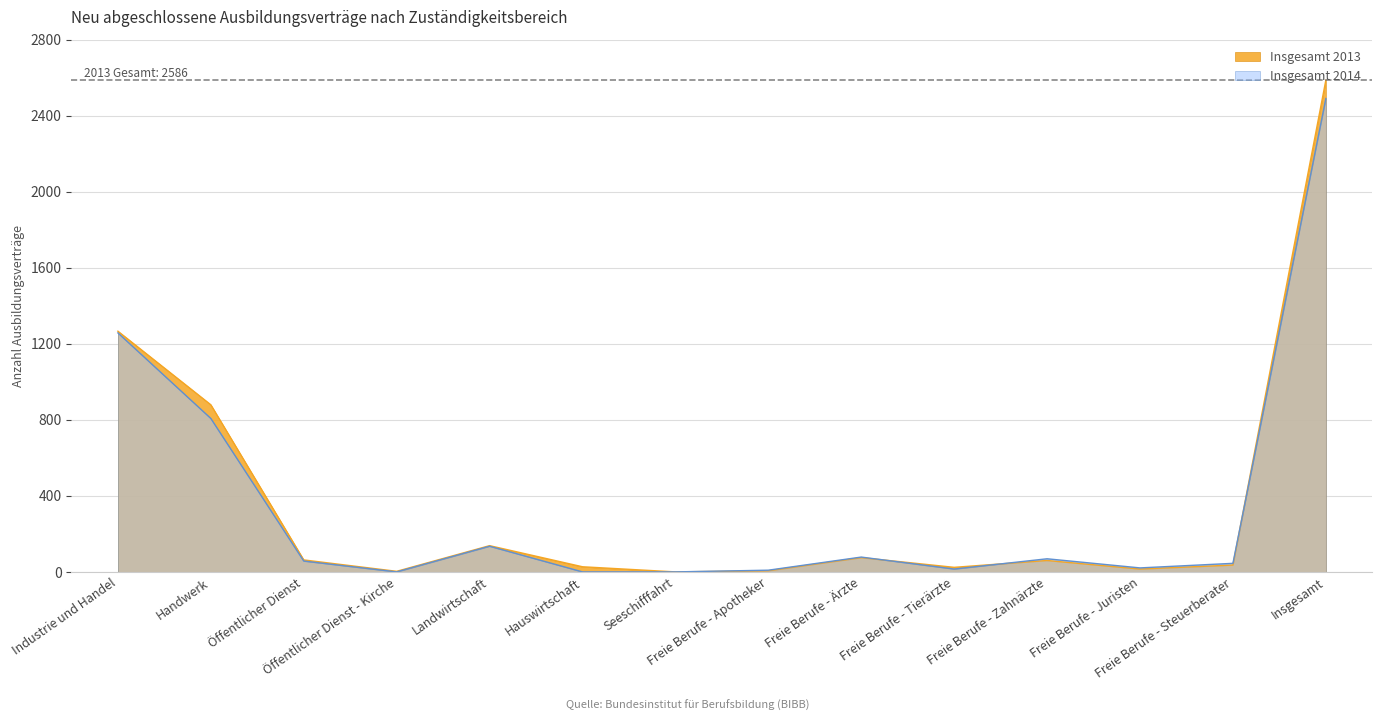

The Insgesamt 2013 series shows 9 at Freie Berufe - Juristen. True or false?

False